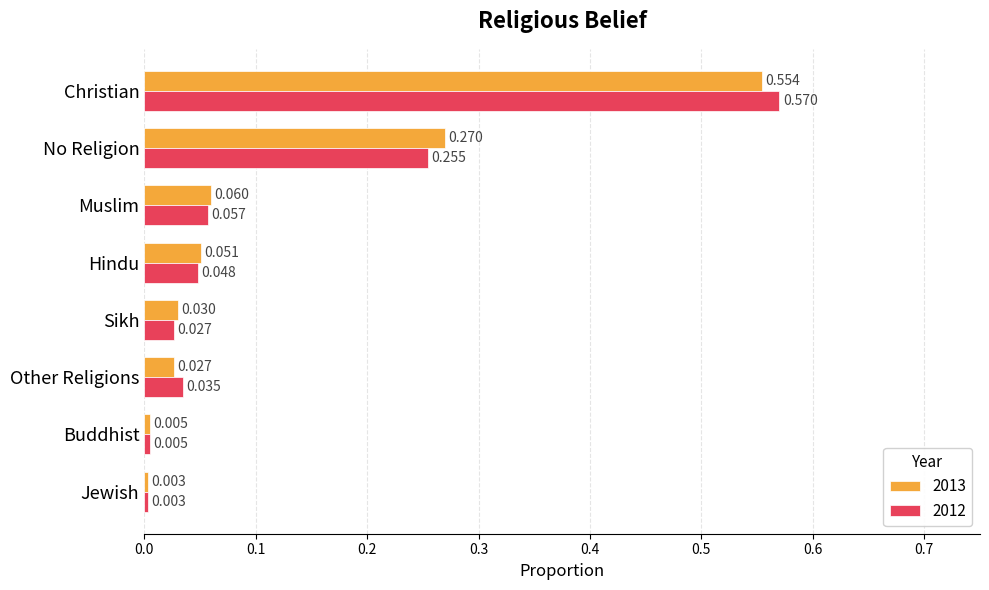

List the series in order of their peak value, lowest first.

2013, 2012